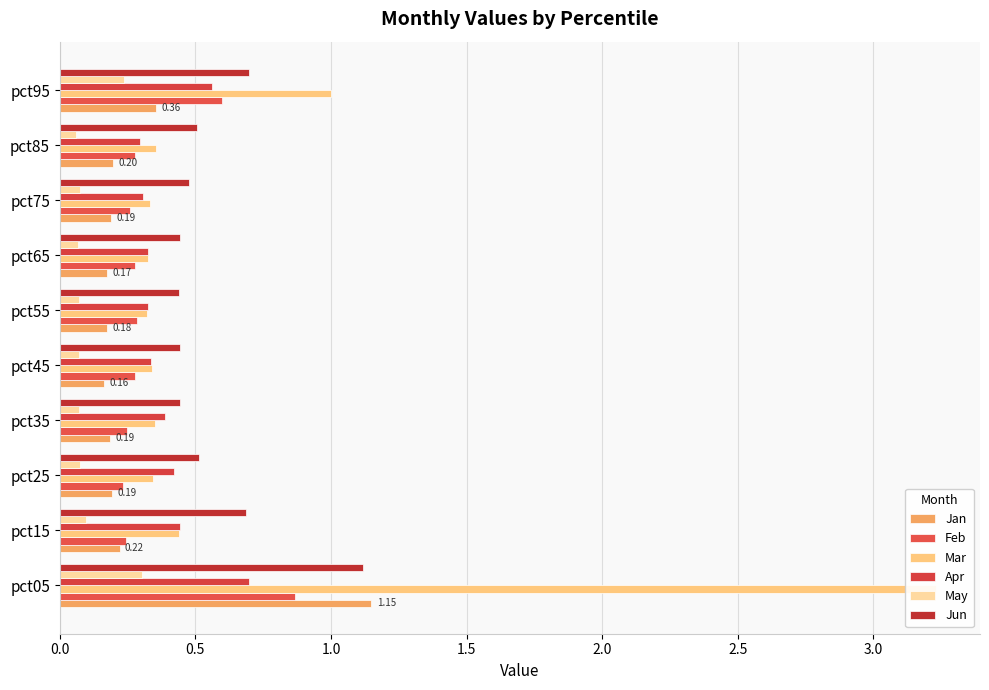

What is the spread (max minus min) of values at pct15?

0.6